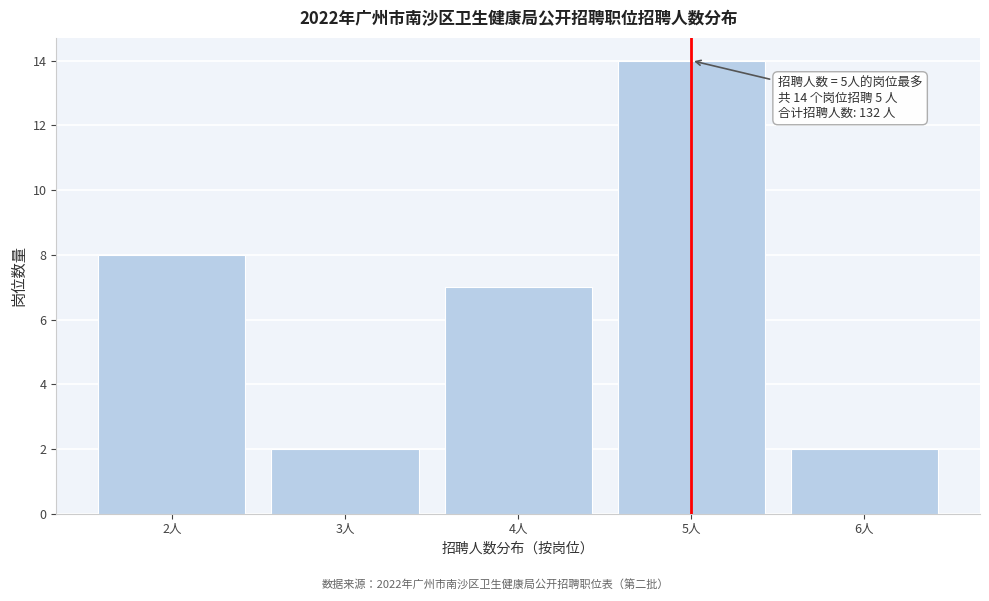

Over which range of the x-axis is the bar tallest?

4.5 to 5.5